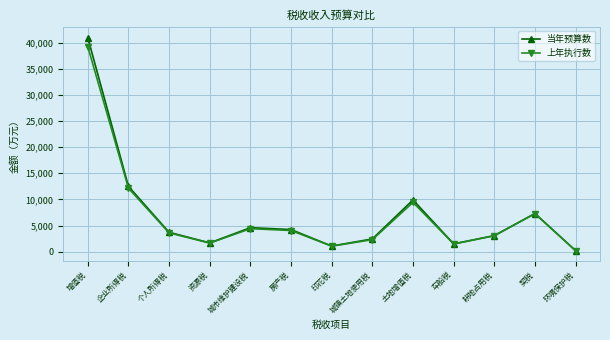

Which category has the lowest value in the 当年预算数 series?

环境保护税